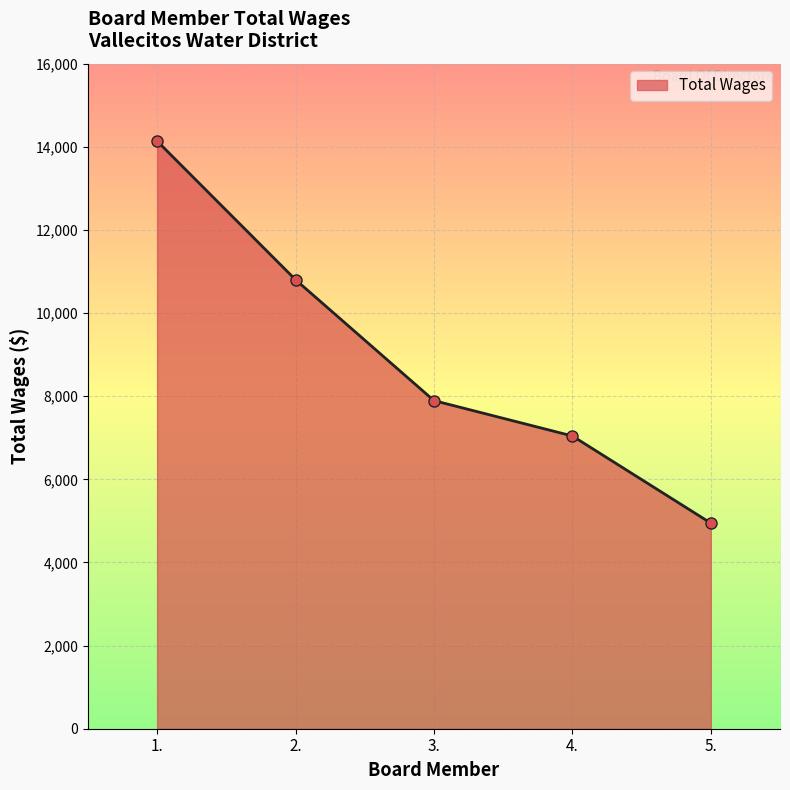

Where does the data first go above 7894?

1.